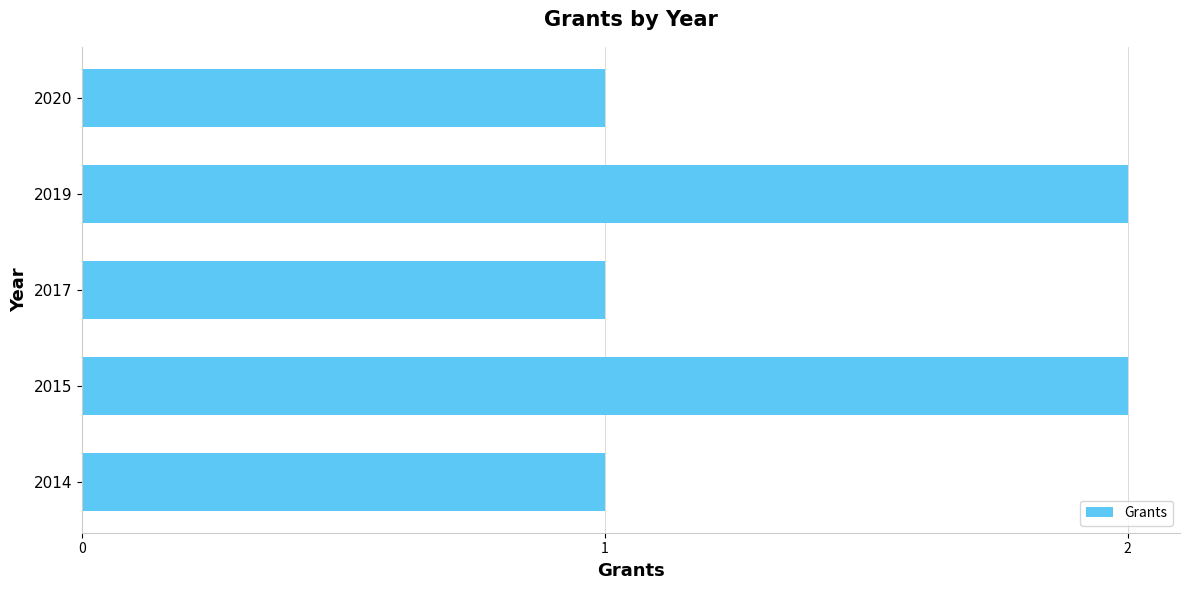

What is the sum of the values at 2019 and 2014?

3